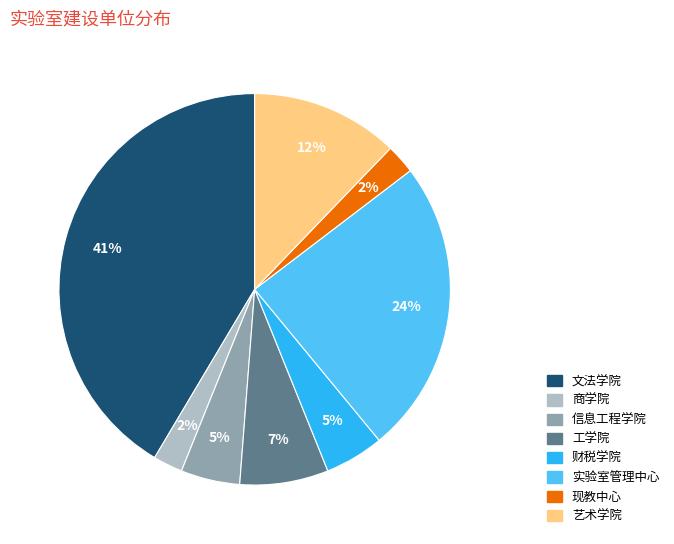

Is there a majority slice in this chart?

No